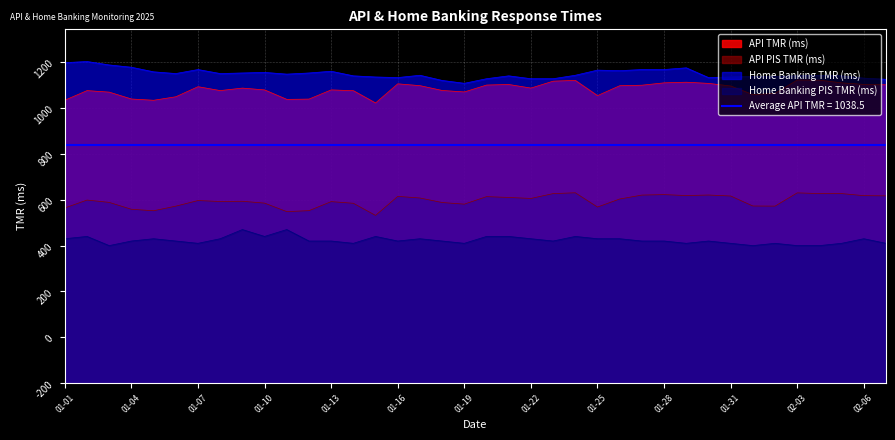

How many lines are shown in the chart?

4